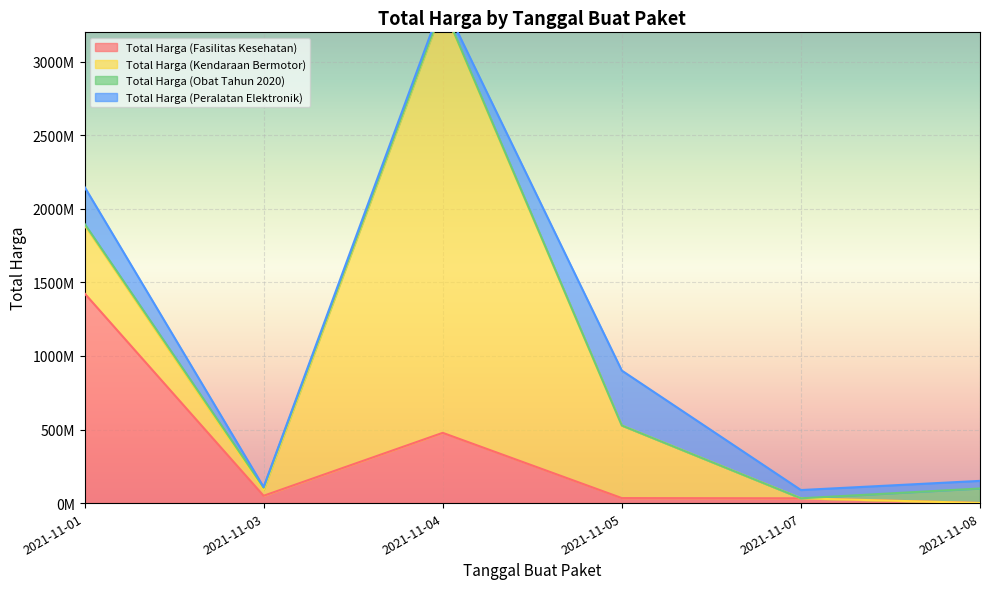

True or false: Total Harga (Obat Tahun 2020) has more than 0 points higher than both neighbors.

True